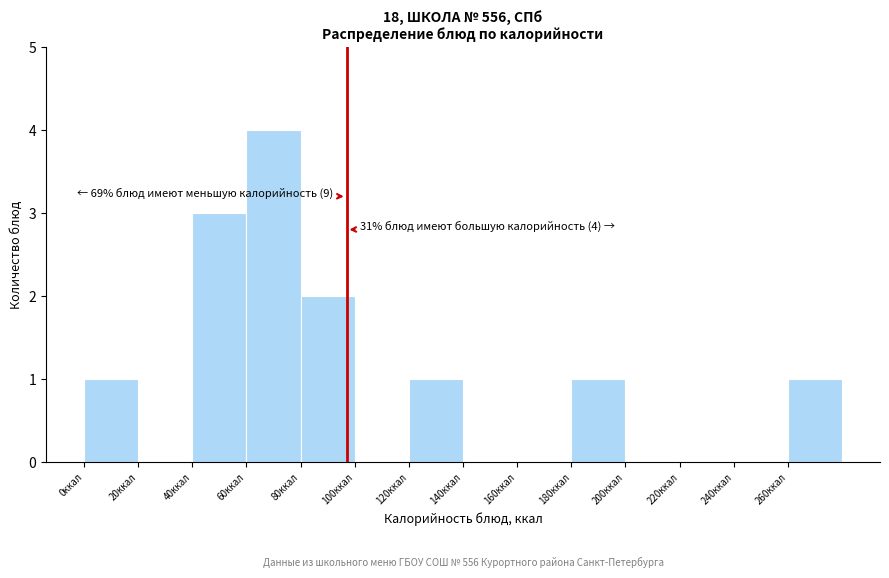

Which range on the x-axis has the tallest bar?

60 to 80